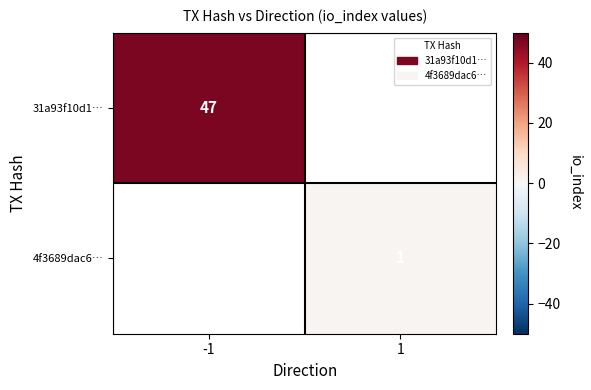

Is the value of 4f3689dac6… at 1 greater than the value of 31a93f10d1… at -1?

No